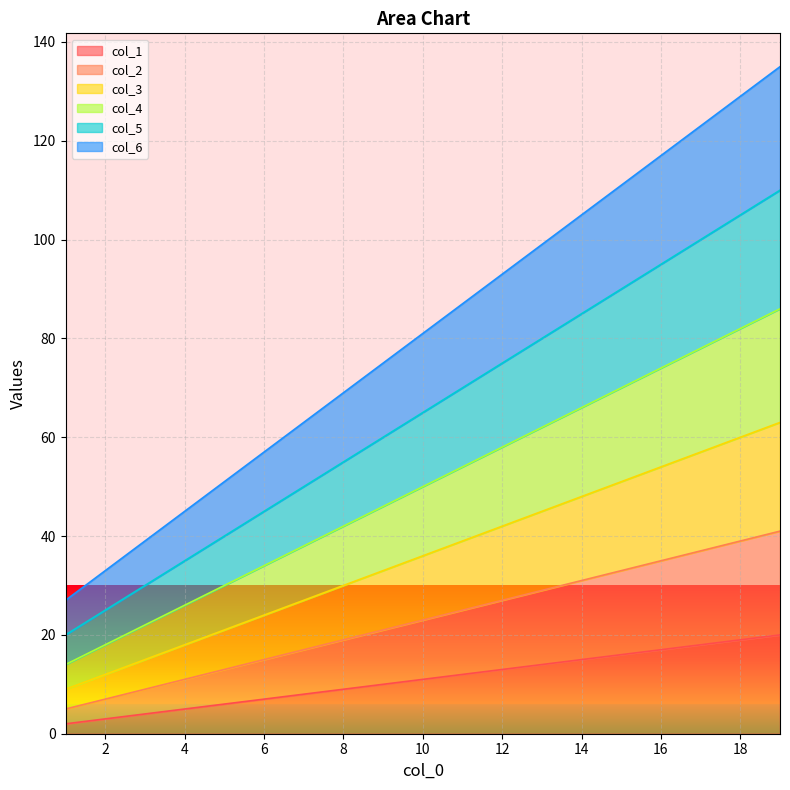

At which category is the sum across all series the highest?

19